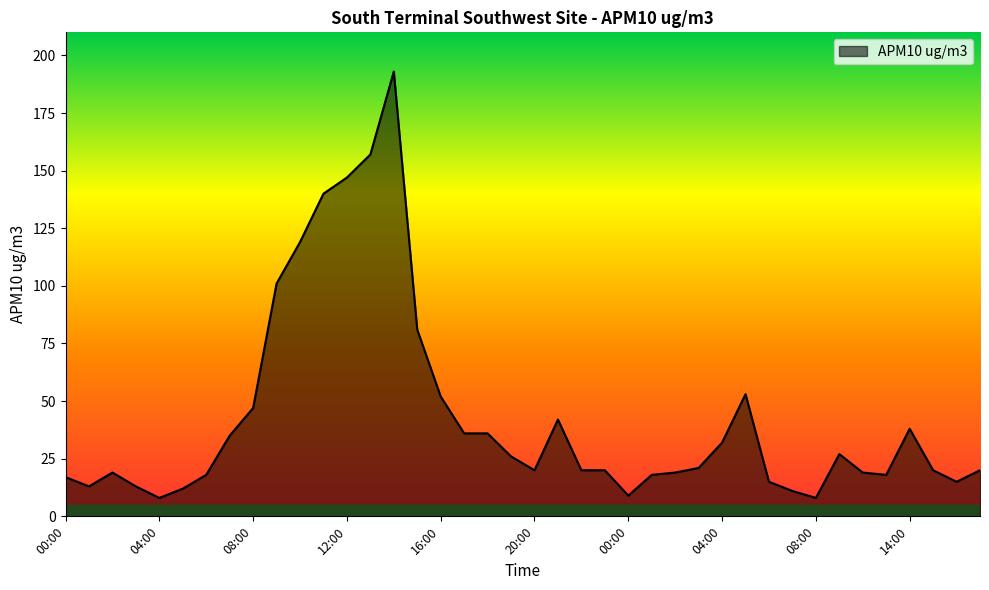

Does the chart display data point markers on the line(s)?

No